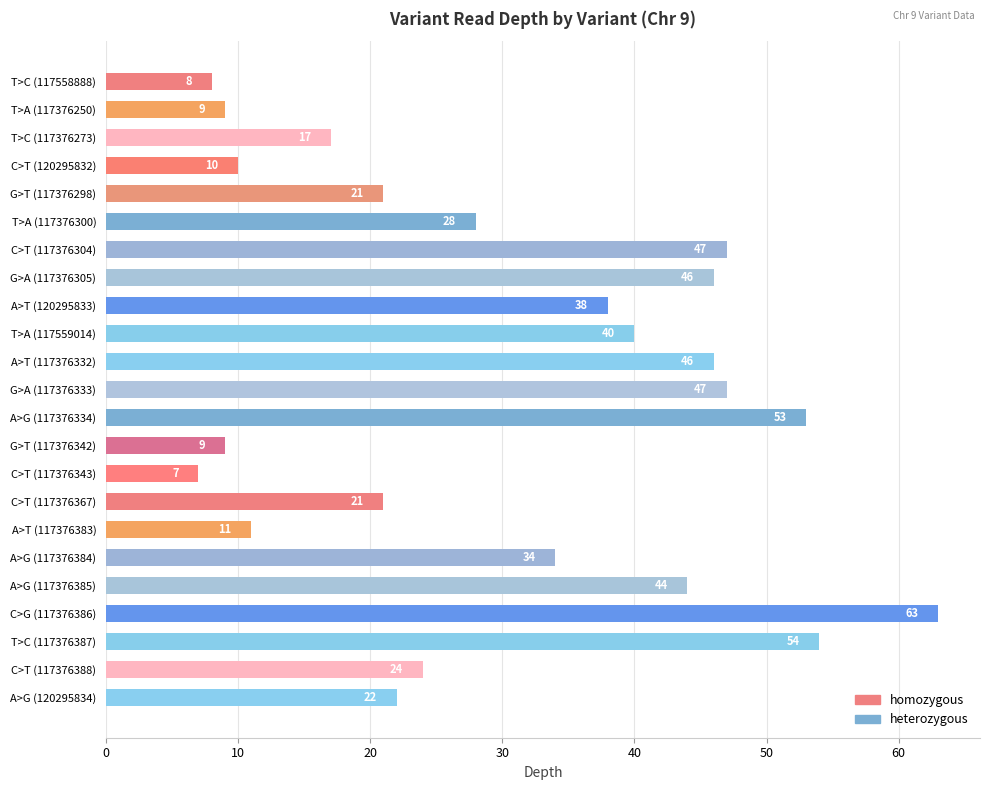

Is it true that the value at G>A (117376333) is 47?

True